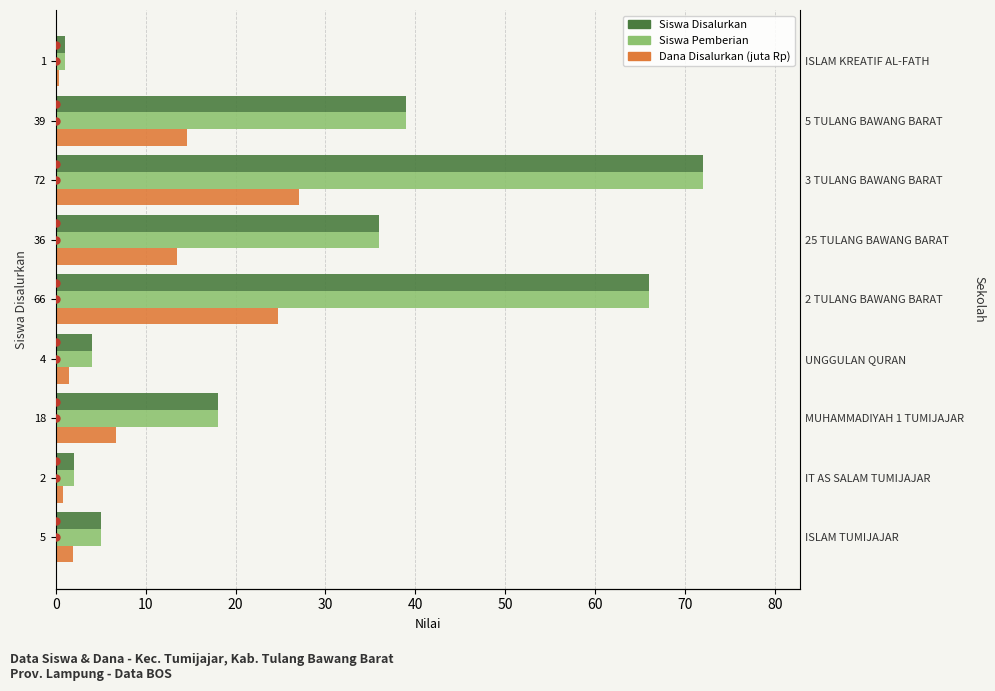

How many data points does each series have?

9